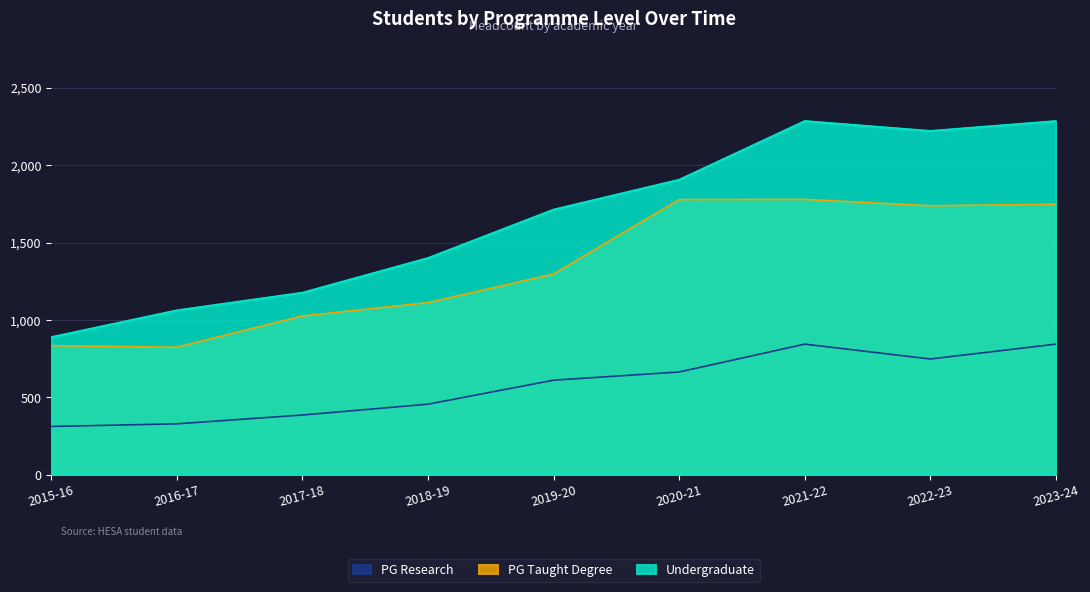

At which label does PG Research reach its peak?

2021-22